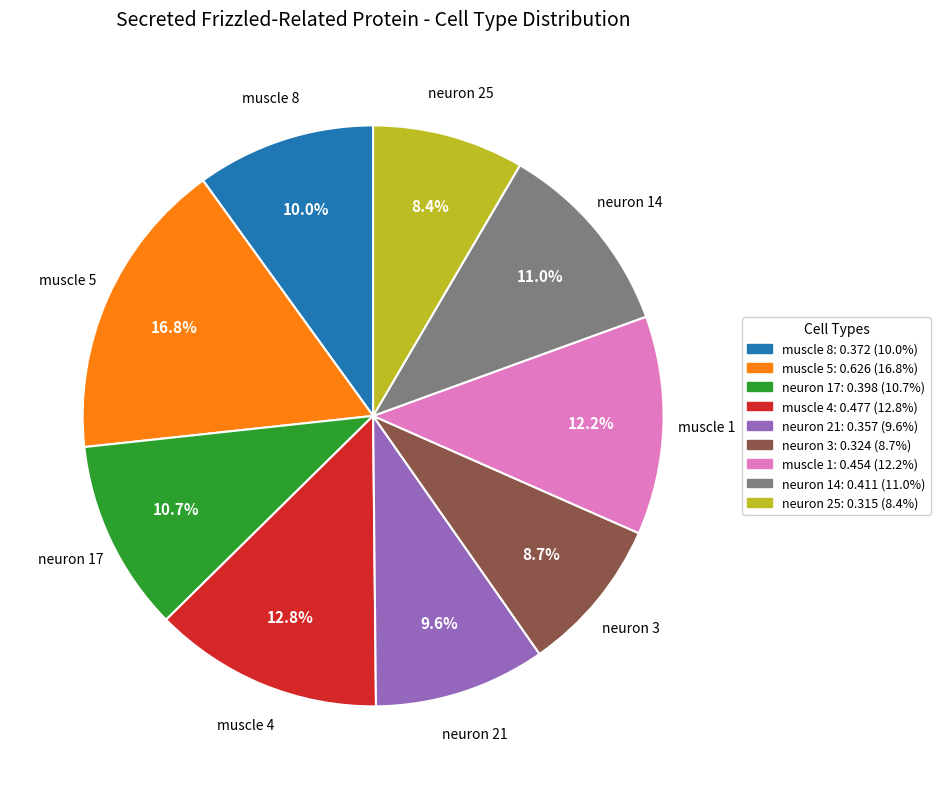

Is it true that neuron 17 is 11% of the pie?

True